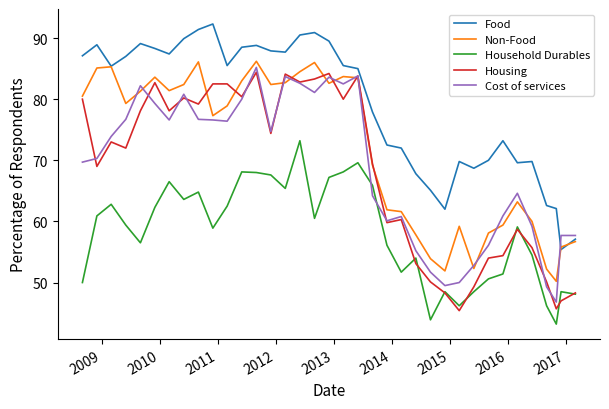

What is the maximum value for Household Durables?

73.2